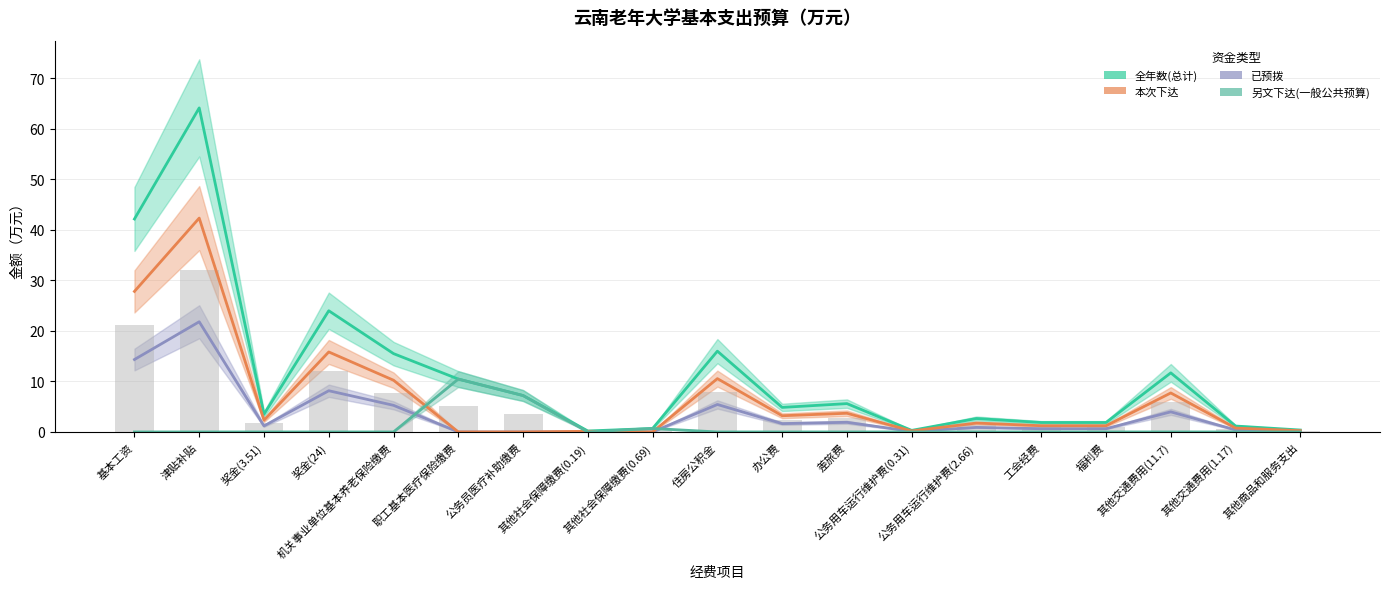

Which series changed the most between 住房公积金 and 其他交通费用(1.17)?

全年数(总计)